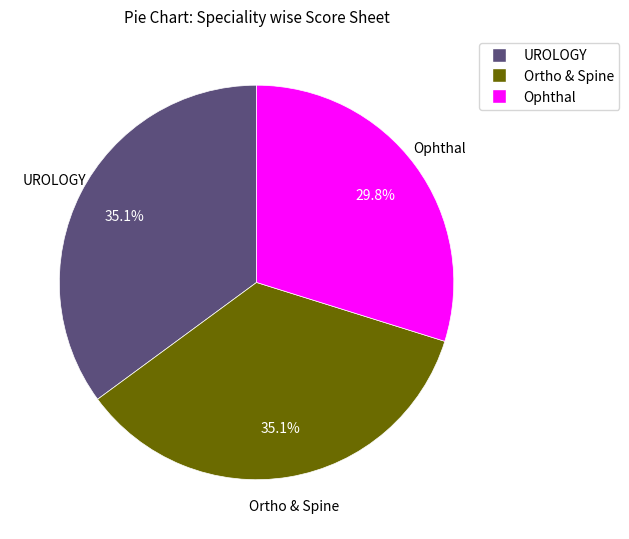

Between UROLOGY and Ophthal, which is larger?

UROLOGY